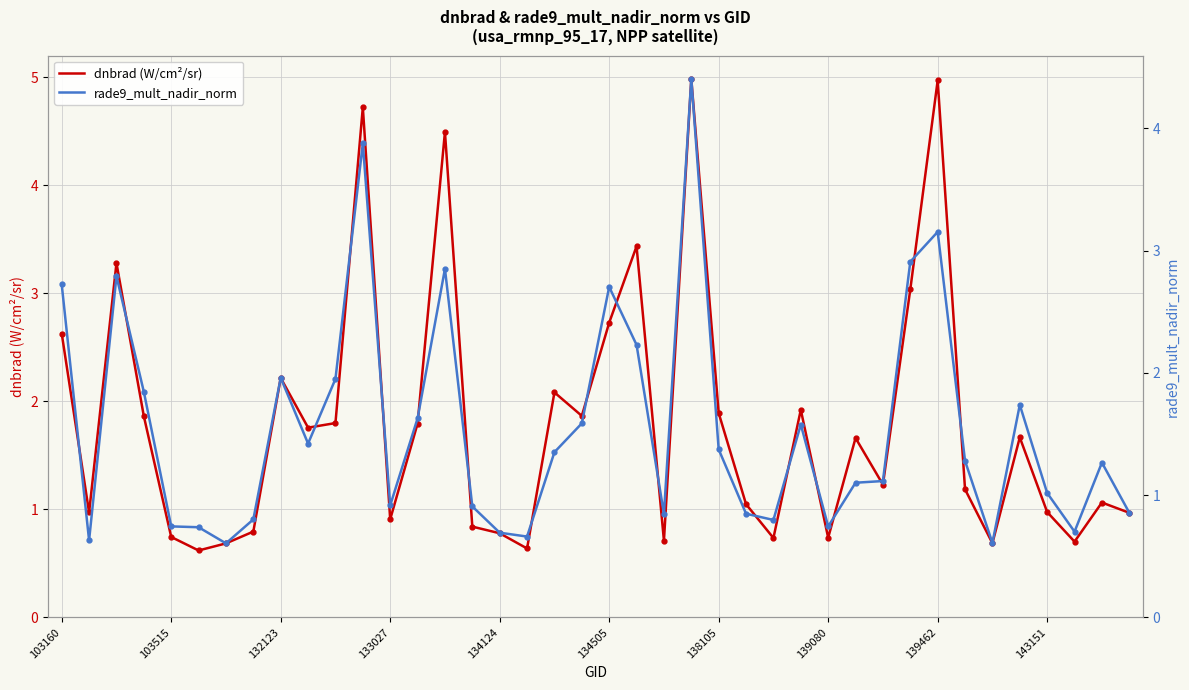

What is the average value of the rade9_mult_nadir_norm series?

1.5